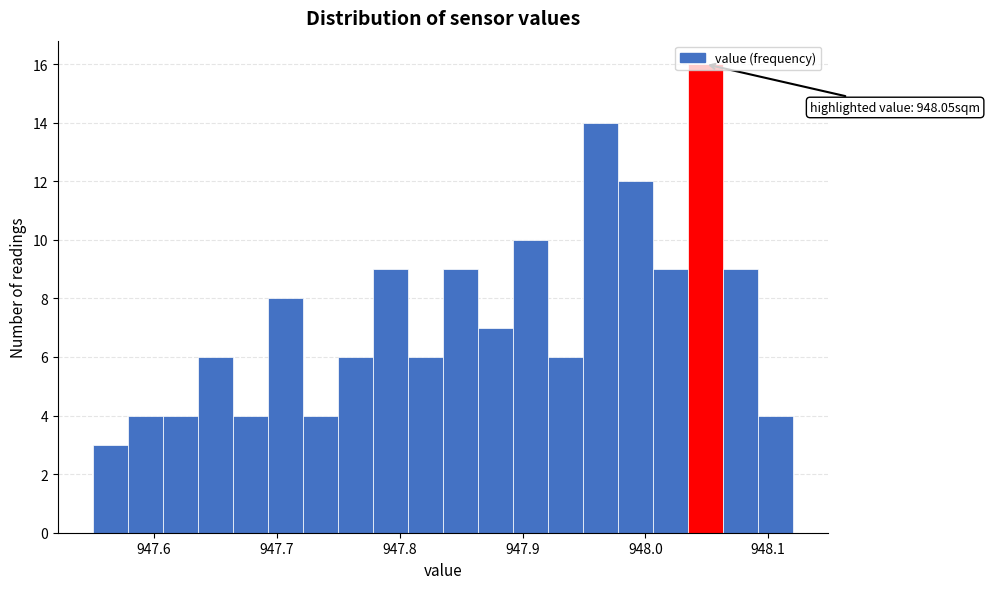

Around what value on the x-axis is the tallest bar? Give the approximate position of its centre, as read against the axis.

948.05